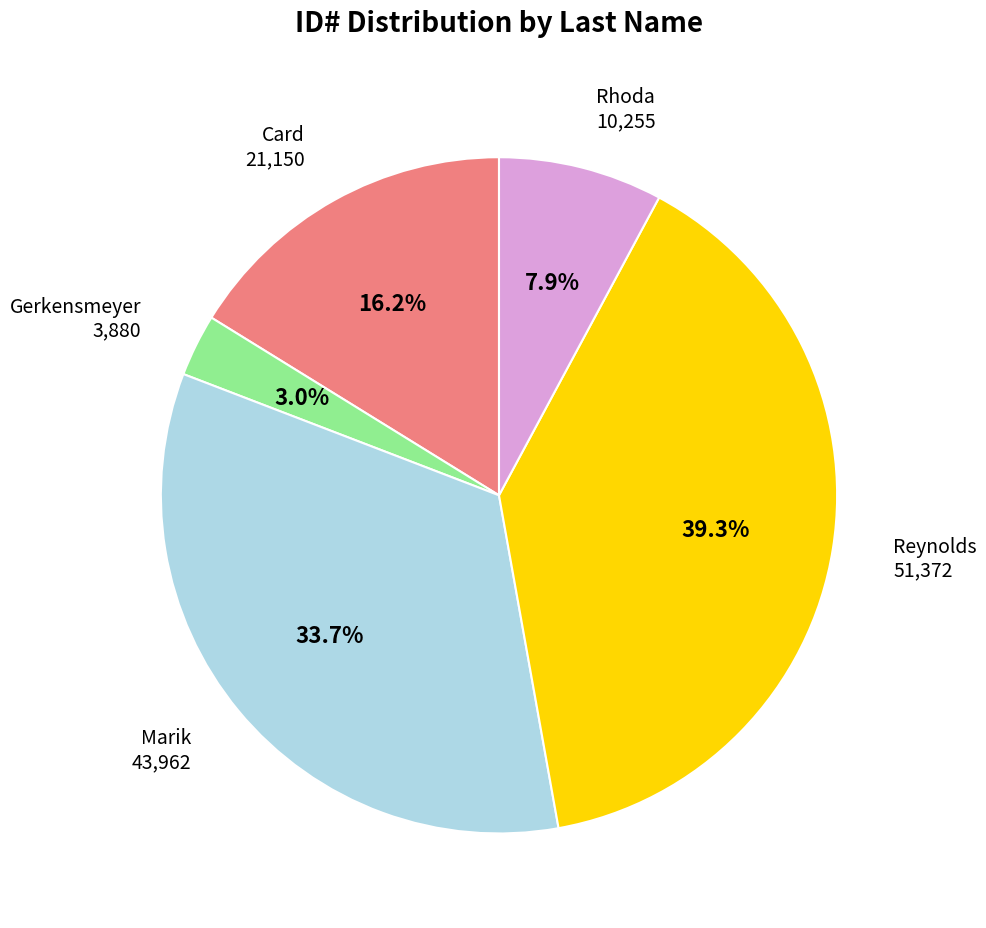

Does any single category account for the majority?

No